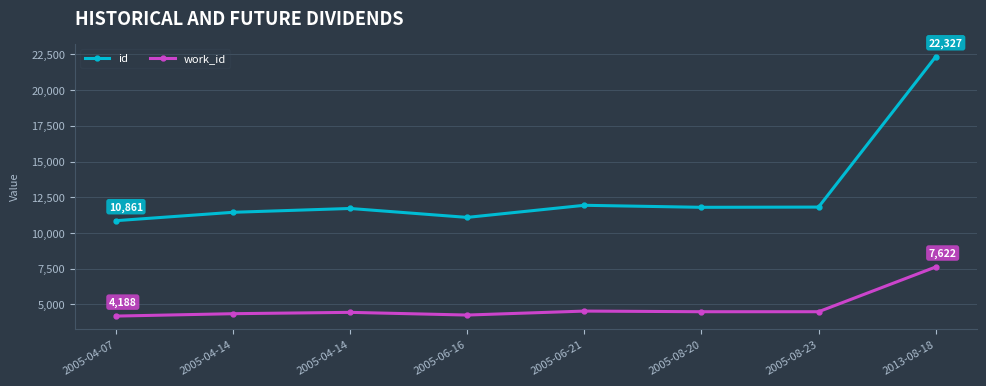

Rank the series at 2005-06-16 from highest to lowest value.

id, work_id